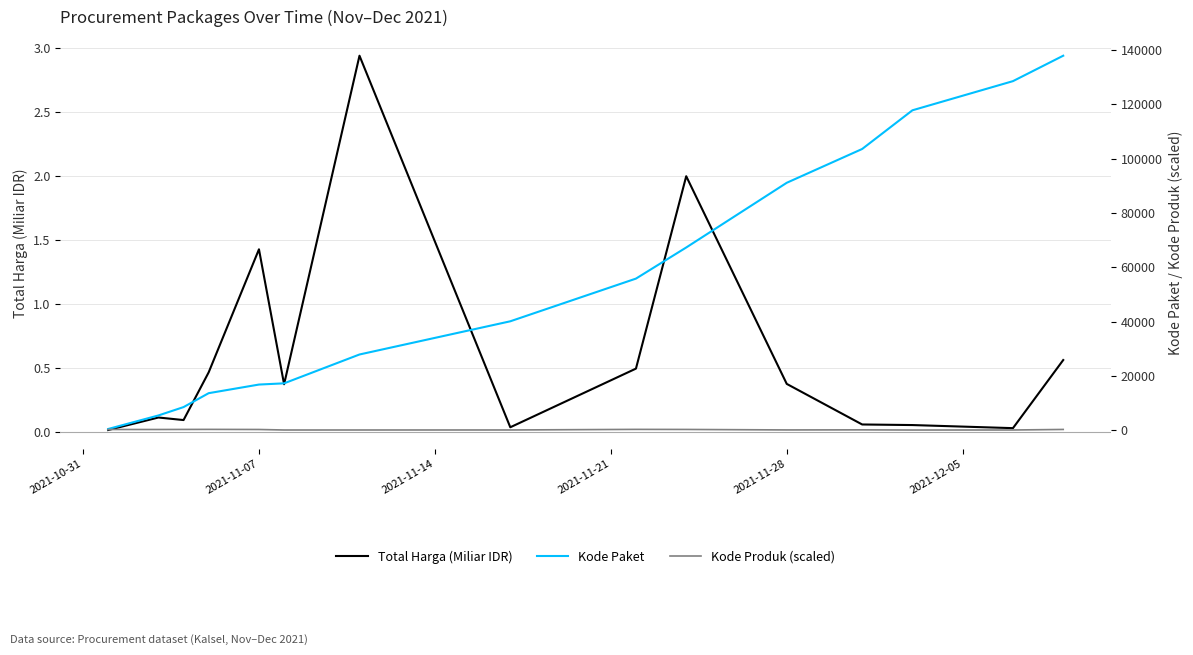

How many interior local peaks does the Total Harga (Miliar IDR) series have?

4